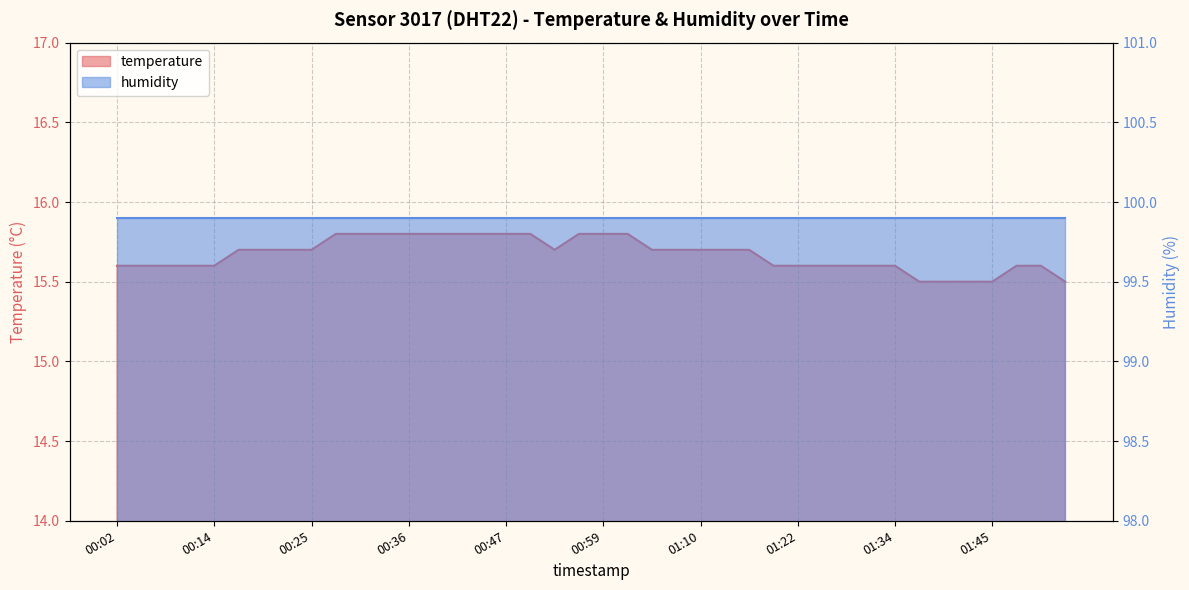

Reading left to right, transcribe all the data shown in this chart.

00:02=15.6	00:05=15.6	00:08=15.6	00:11=15.6	00:14=15.6	00:16=15.7	00:19=15.7	00:22=15.7	00:25=15.7	00:28=15.8	00:30=15.8	00:33=15.8	00:36=15.8	00:39=15.8	00:42=15.8	00:45=15.8	00:47=15.8	00:50=15.8	00:53=15.7	00:56=15.8	00:59=15.8	01:02=15.8	01:04=15.7	01:07=15.7	01:10=15.7	01:13=15.7	01:16=15.7	01:19=15.6	01:22=15.6	01:25=15.6	01:28=15.6	01:31=15.6	01:34=15.6	01:37=15.5	01:39=15.5	01:42=15.5	01:45=15.5	01:48=15.6	01:51=15.6	01:54=15.5